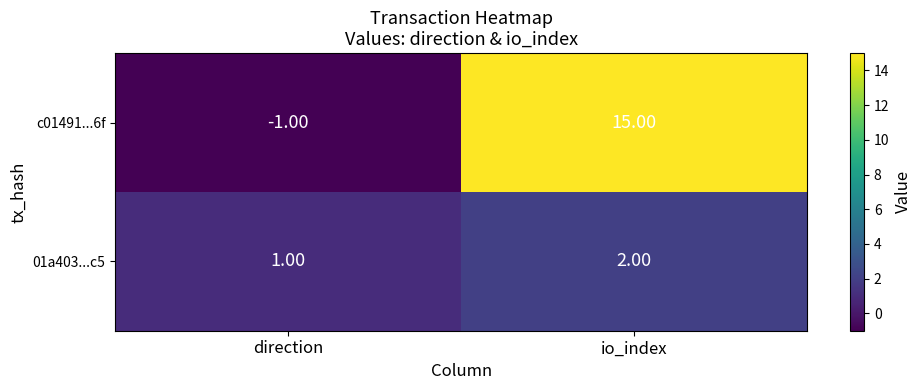

Rank the series at io_index from lowest to highest value.

01a403...c5, c01491...6f